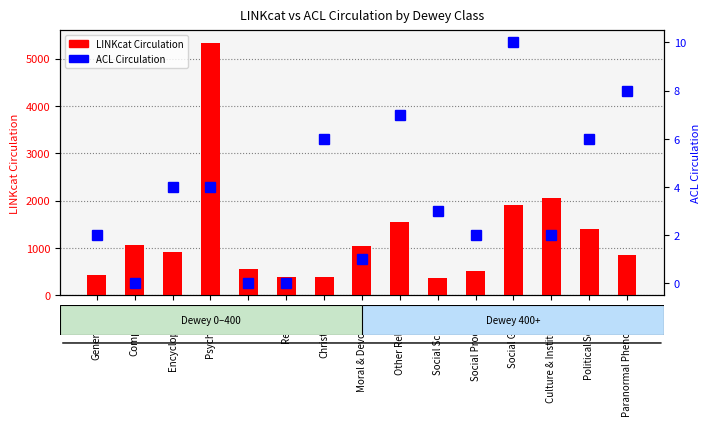

How many distinct data groups are displayed?

2